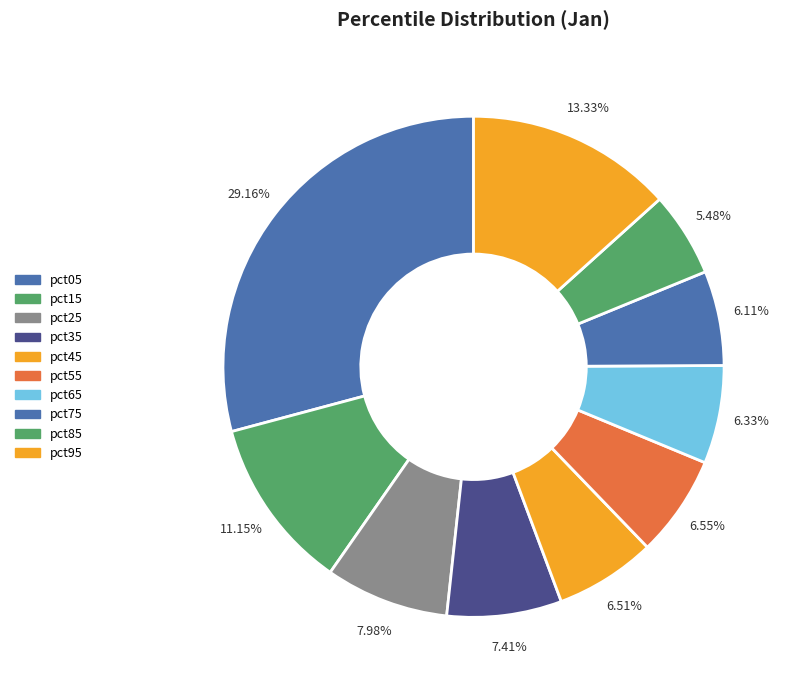

How many segments does this pie chart have?

10